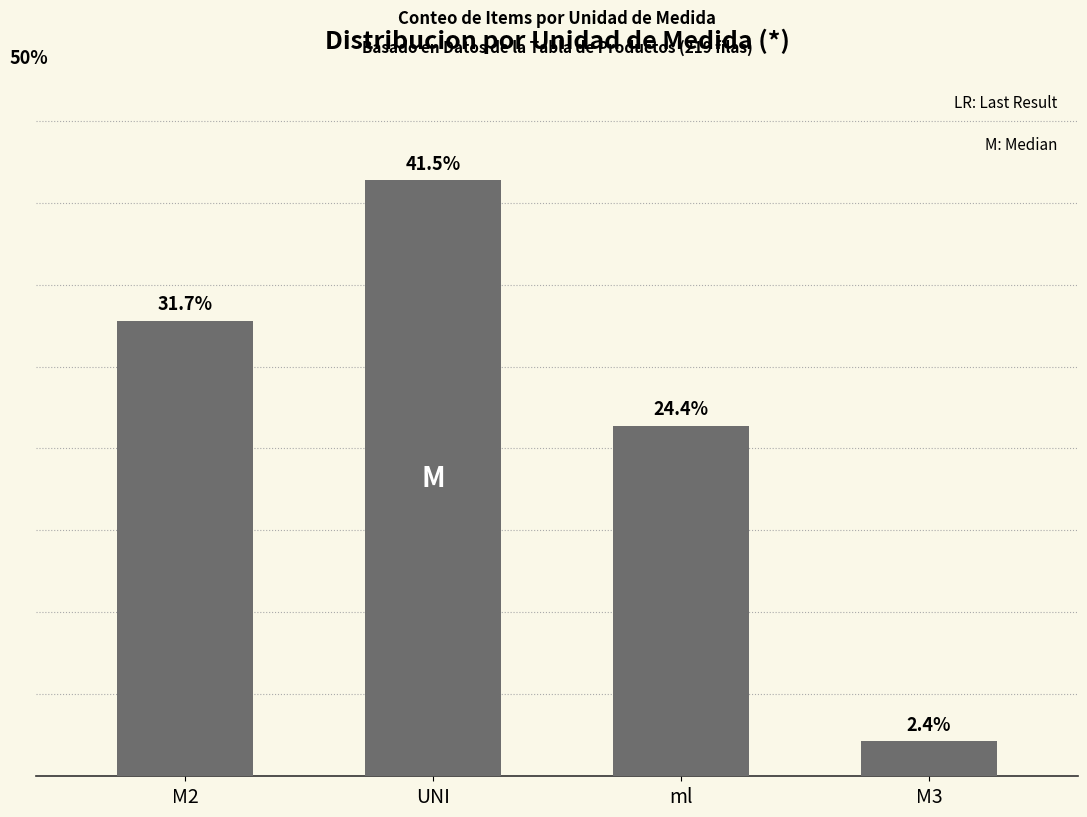

Between M3 and ml, which is larger?

ml